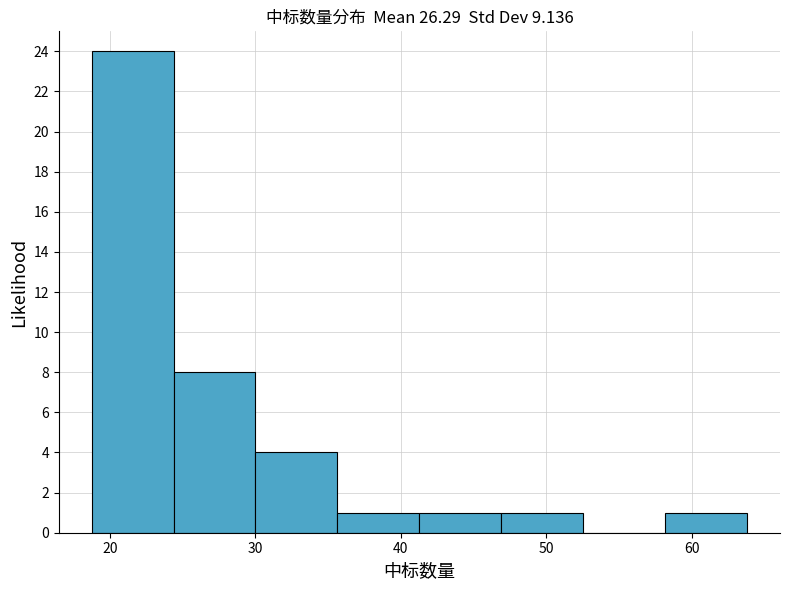

Reading left to right, transcribe this chart: for each bar, give the range it covers on the x-axis and its height. Neither the bar edges nor the heights are printed on the chart, so give them approximately, as read against the axes.

19 to 24: 24
24 to 30: 8
30 to 36: 4
36 to 41: 1
41 to 47: 1
47 to 53: 1
53 to 58: 0
58 to 64: 1